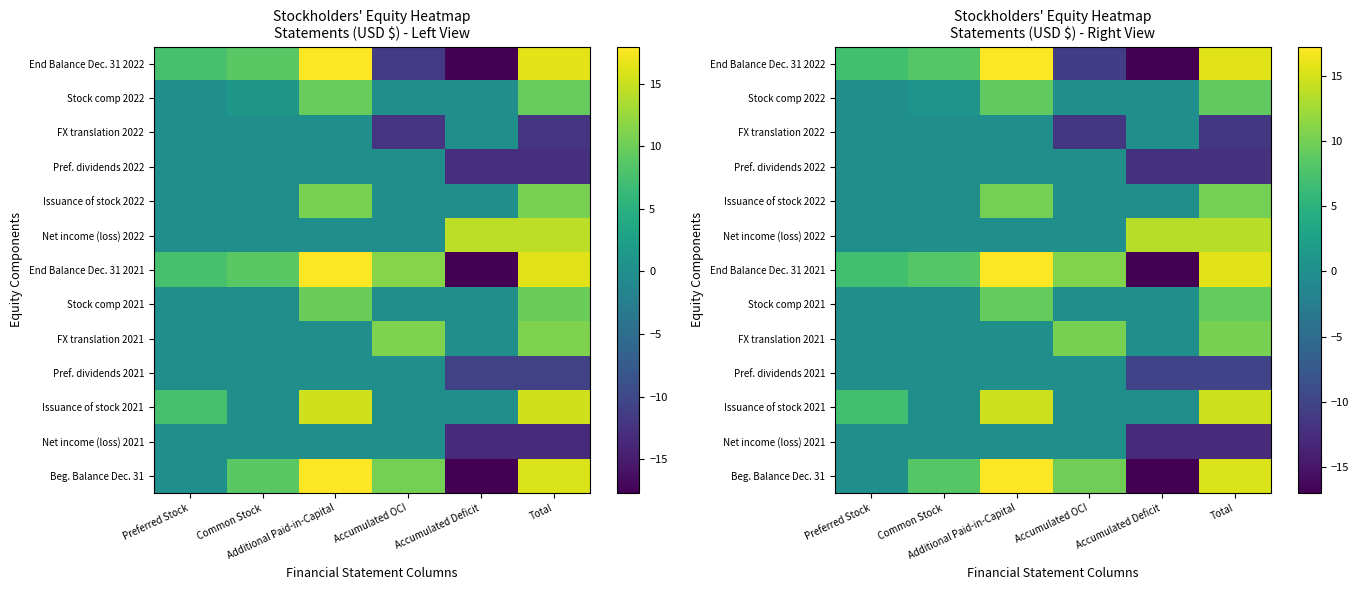

What is the sum of all Stock comp 2022 values?

18.5